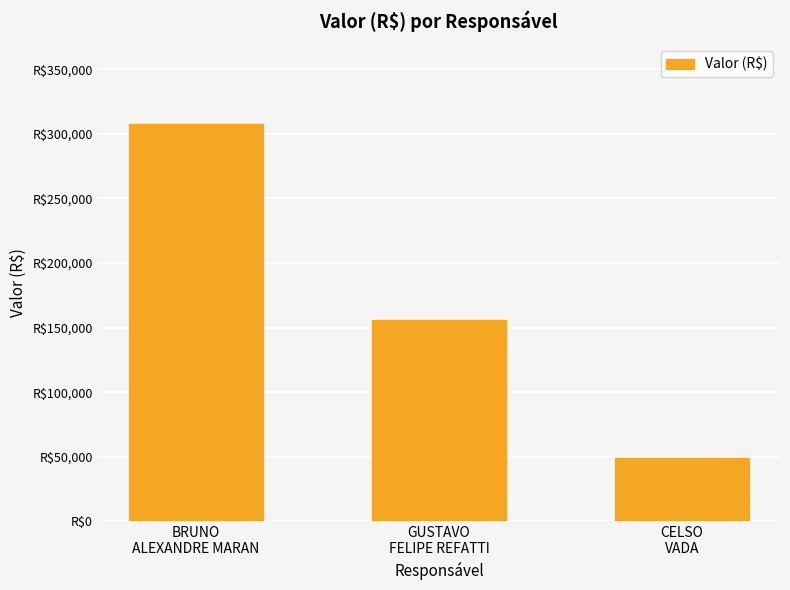

Read the value at GUSTAVO
FELIPE REFATTI.

156007.3